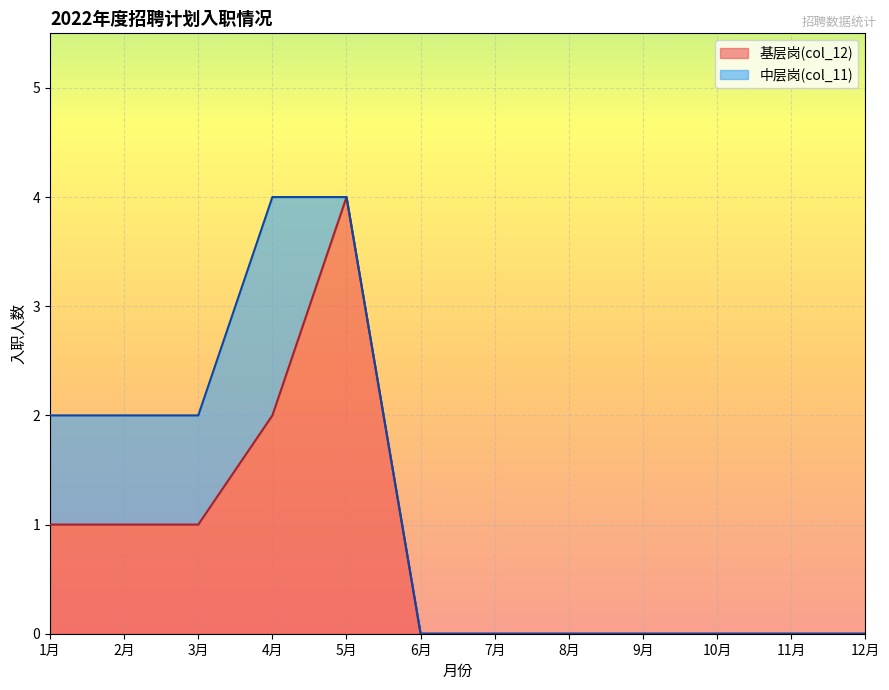

At which label is the value closest to 2?

4月